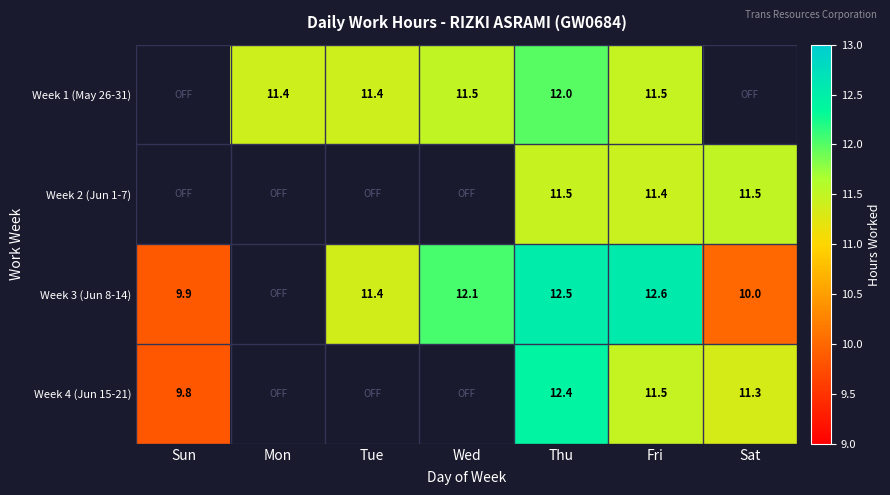

Rank the series at Thu from highest to lowest value.

Week 3 (Jun 8-14), Week 4 (Jun 15-21), Week 1 (May 26-31), Week 2 (Jun 1-7)